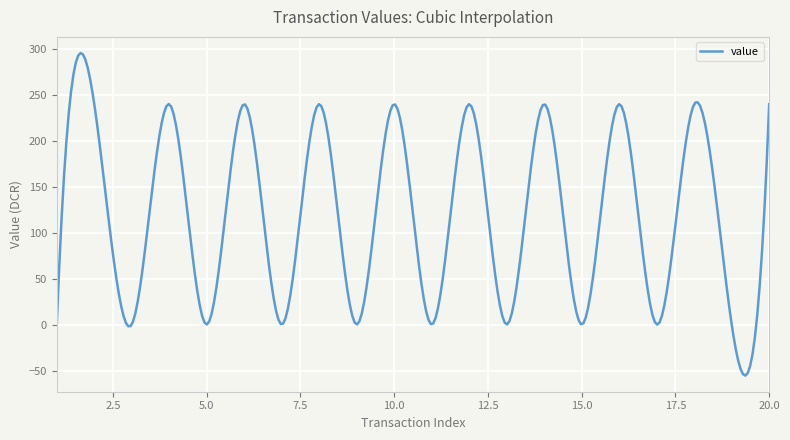

What is the difference between the maximum and minimum values?

350.7